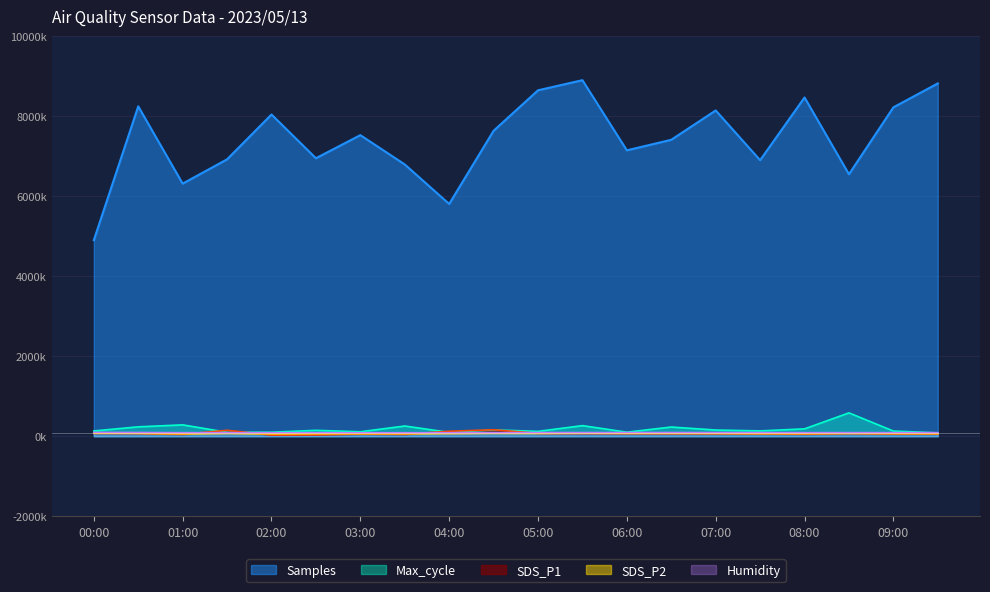

Reading right to left, list all the values displayed in this chart.

Samples: 09:30=8819400.3	09:00=8220659.7	08:30=6548455.8	08:00=8467976.0	07:30=6900119.9	07:00=8143418.3	06:30=7410344.8	06:00=7146476.8	05:30=8900000.0	05:00=8647166.4	04:30=7635592.2	04:00=5805787.1	03:30=6793853.1	03:00=7525967.0	02:30=6949055.5	02:00=8042188.9	01:30=6921709.1	01:00=6314093.0	00:30=8246326.8	00:00=4900000.0
Max_cycle: 09:30=84000.0	09:00=129853.4	08:30=584000.0	08:00=184482.7	07:30=133473.5	07:00=154864.4	06:30=230116.7	06:00=101222.5	05:30=265219.8	05:00=121845.5	04:30=158045.6	04:00=96505.5	03:30=255785.9	03:00=111753.4	02:30=147295.3	02:00=100125.5	01:30=99247.9	01:00=284307.2	00:30=235053.1	00:00=131828.0
SDS_P1: 09:30=59200.0	09:00=58600.0	08:30=72100.0	08:00=54400.0	07:30=63200.0	07:00=66100.0	06:30=67400.0	06:00=69200.0	05:30=71900.0	05:00=73200.0	04:30=161700.0	04:00=124400.0	03:30=48900.0	03:00=56900.0	02:30=36100.0	02:00=30700.0	01:30=148200.0	01:00=48400.0	00:30=72400.0	00:00=75900.0
SDS_P2: 09:30=65700.0	09:00=69060.0	08:30=73060.0	08:00=66500.0	07:30=68340.0	07:00=72660.0	06:30=74100.0	06:00=74500.0	05:30=77300.0	05:00=72900.0	04:30=74900.0	04:00=69460.0	03:30=63060.0	03:00=64100.0	02:30=61700.0	02:00=58660.0	01:30=73300.0	01:00=60100.0	00:30=74660.0	00:00=80340.0
Humidity: 09:30=89500.0	09:00=89500.0	08:30=89500.0	08:00=89000.0	07:30=90500.0	07:00=91000.0	06:30=92000.0	06:00=92000.0	05:30=91000.0	05:00=91500.0	04:30=88000.0	04:00=88000.0	03:30=87000.0	03:00=86500.0	02:30=88000.0	02:00=87000.0	01:30=88000.0	01:00=88500.0	00:30=93000.0	00:00=95500.0